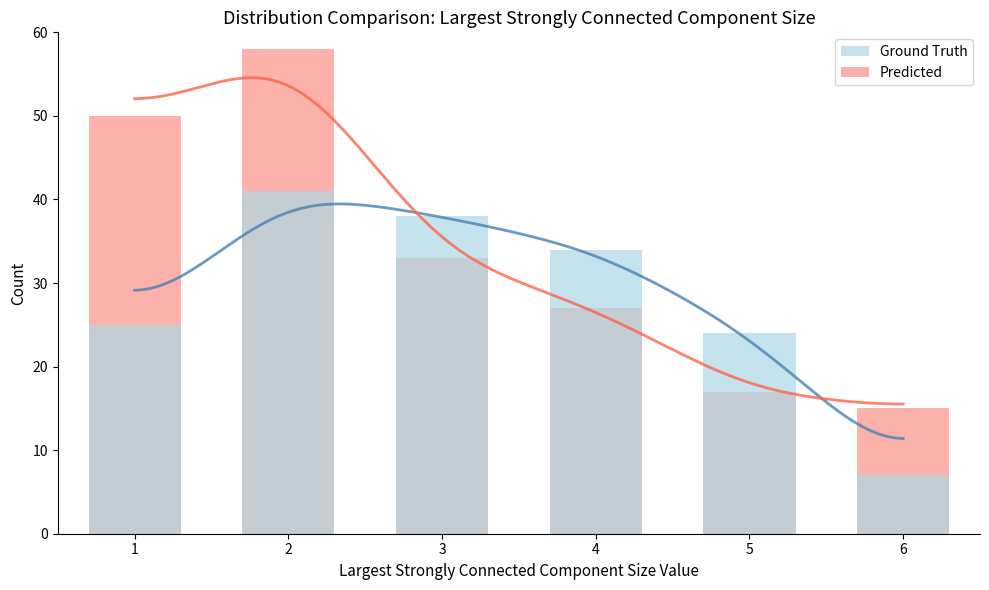

What is the sum of the Ground Truth values at 1 and 4?

59